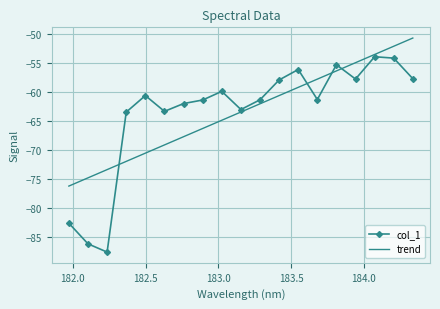

Rank the series by their maximum value, from highest to lowest.

trend, col_1